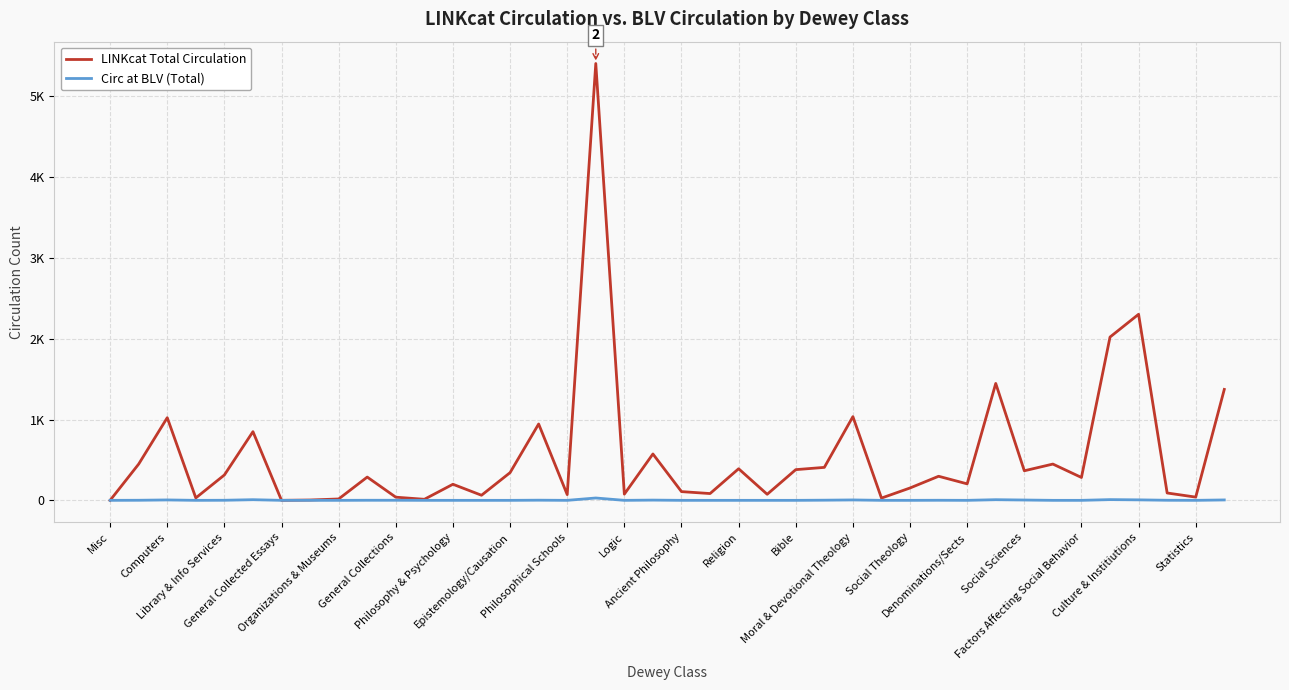

Does the chart display data point markers on the line(s)?

No